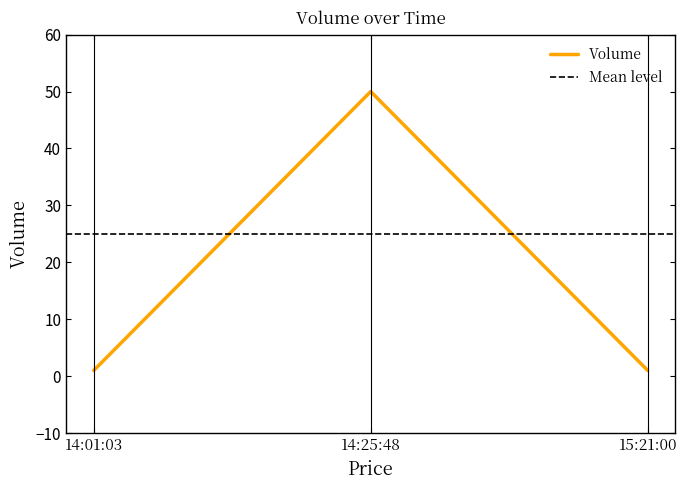

How many data points does each series have?

3